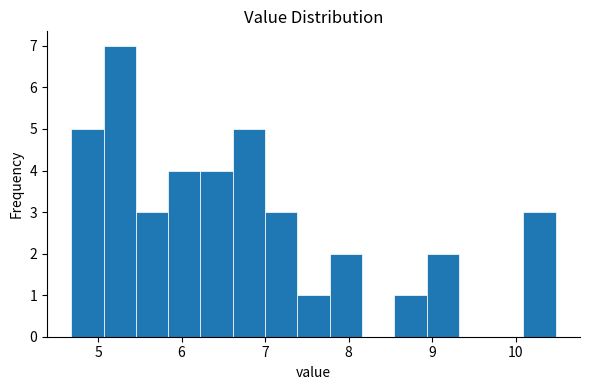

Read against the x-axis, roughly where is the centre of the tallest bar?

5.3